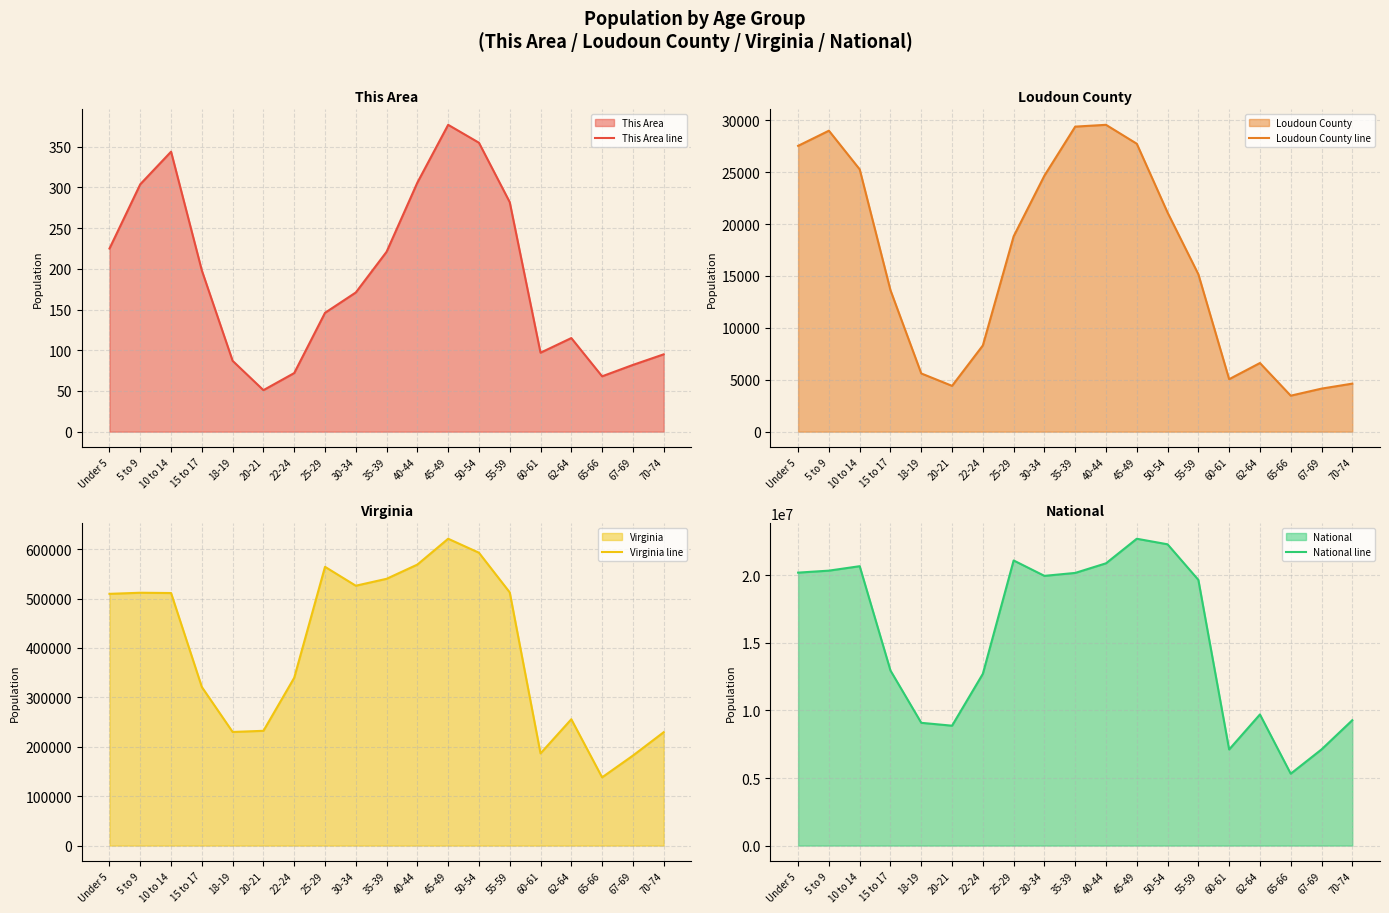

What are all the series names shown in the legend?

This Area line, Loudoun County line, Virginia line, National line